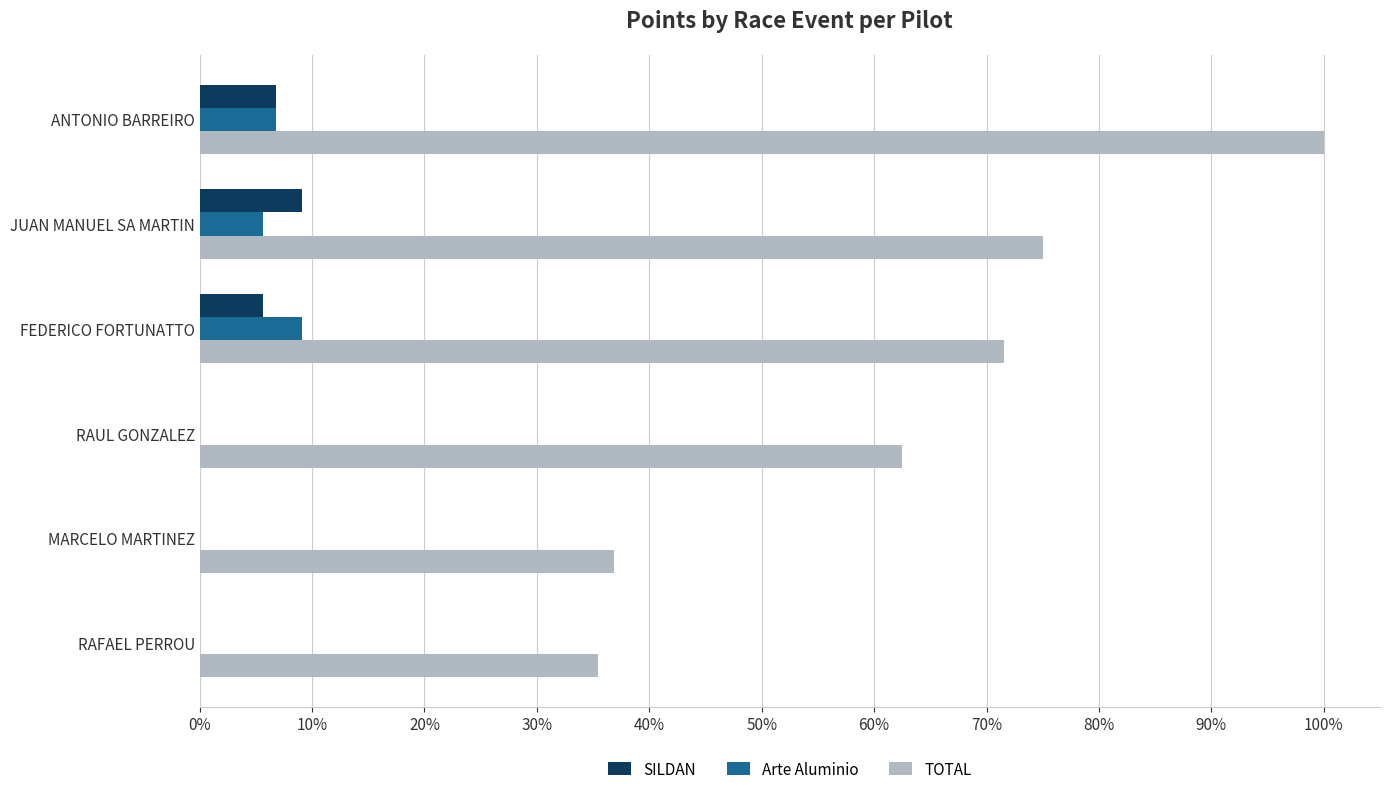

At which label is SILDAN closest to 4?

FEDERICO FORTUNATTO